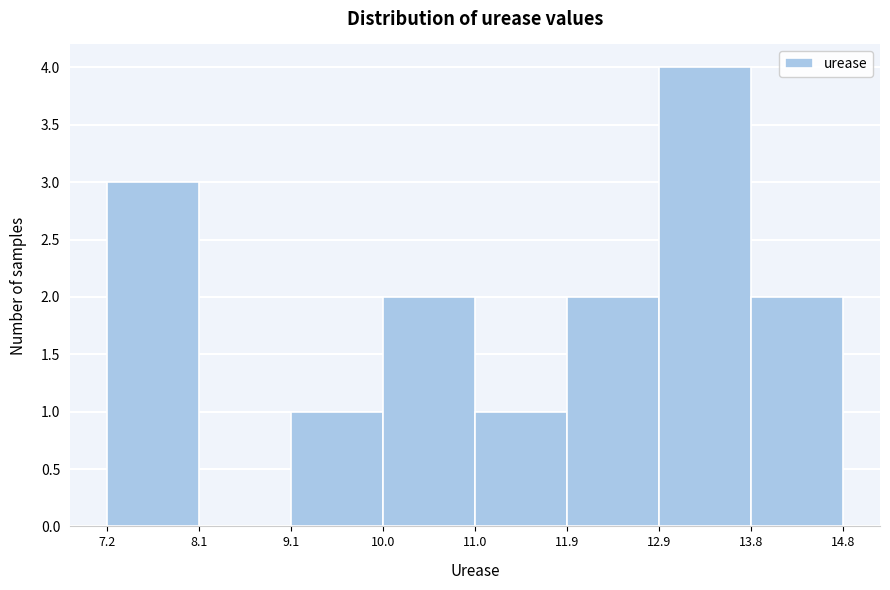

What is the height of the bar covering 11.9 to 12.9 on the x-axis? The values are not printed on the chart, so give them approximately, as read against the axis.

2